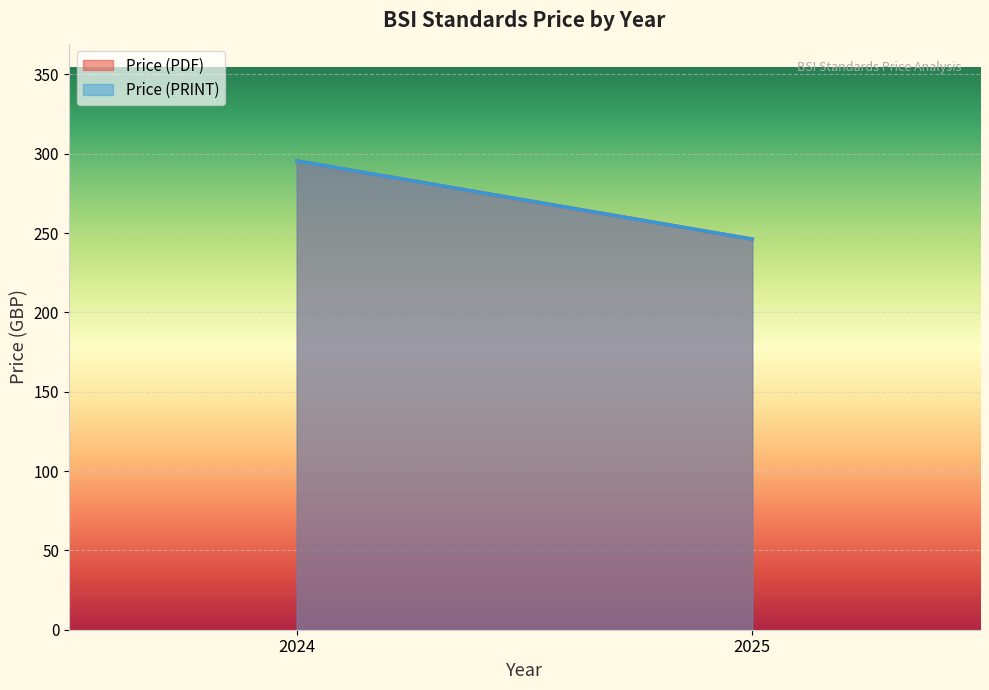

Rank the series by their maximum value, from highest to lowest.

Price (PDF), Price (PRINT)